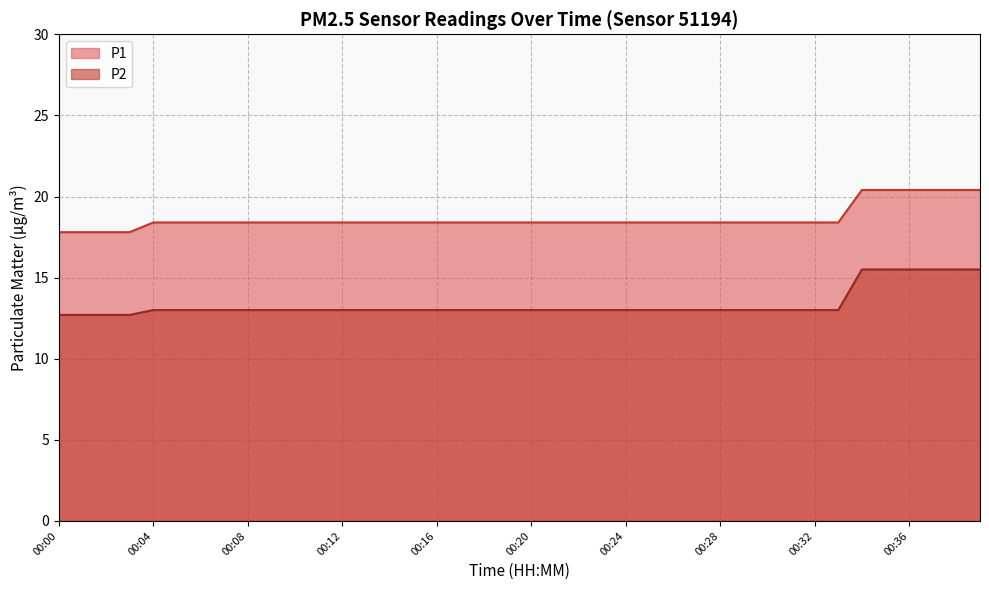

What is the greatest value displayed?

20.4